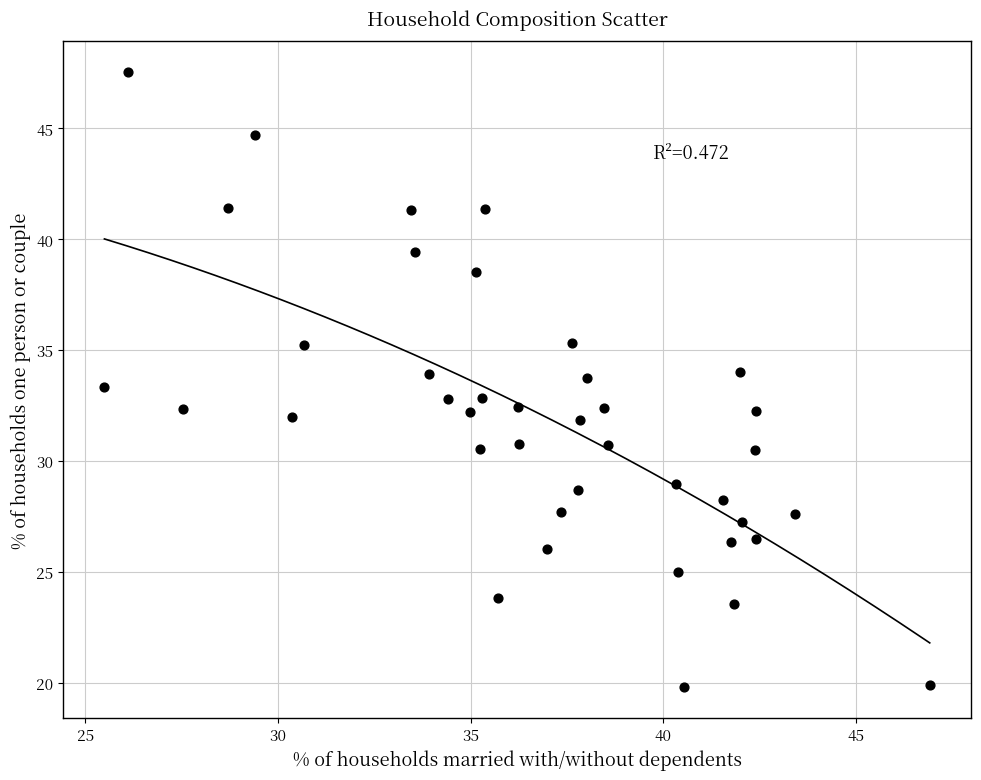

What is the range of X values (max minus min)?

21.4